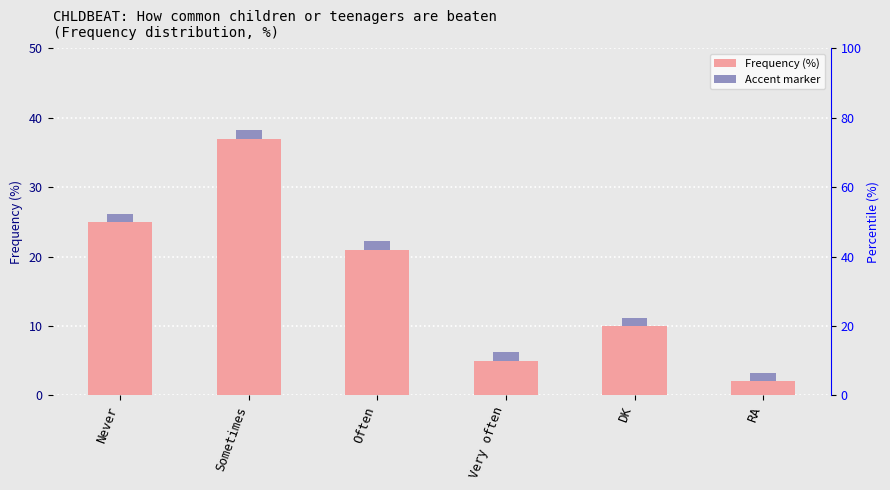

At which label does the data first exceed 21?

Never